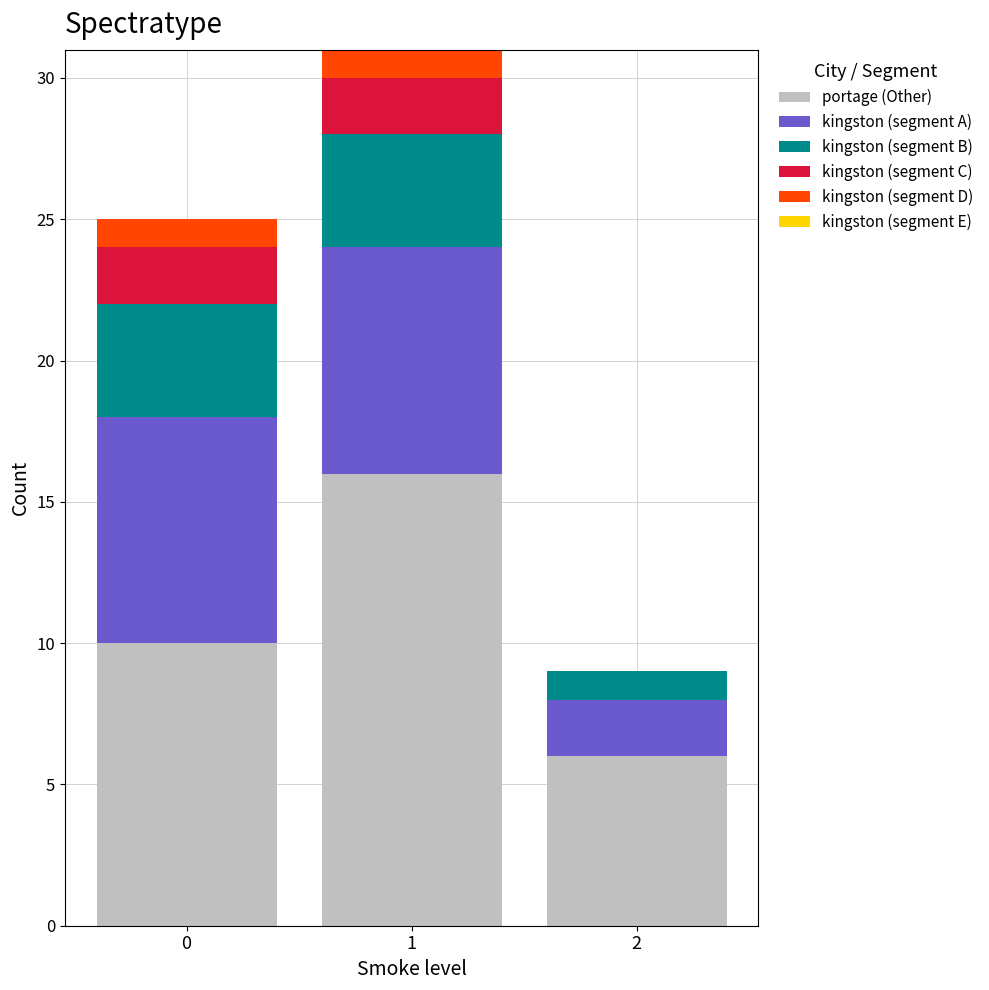

What is the total height of the stacked bar covering 1.5 to 2.5 on the x-axis? The values are not printed on the chart, so give them approximately, as read against the axis.

9